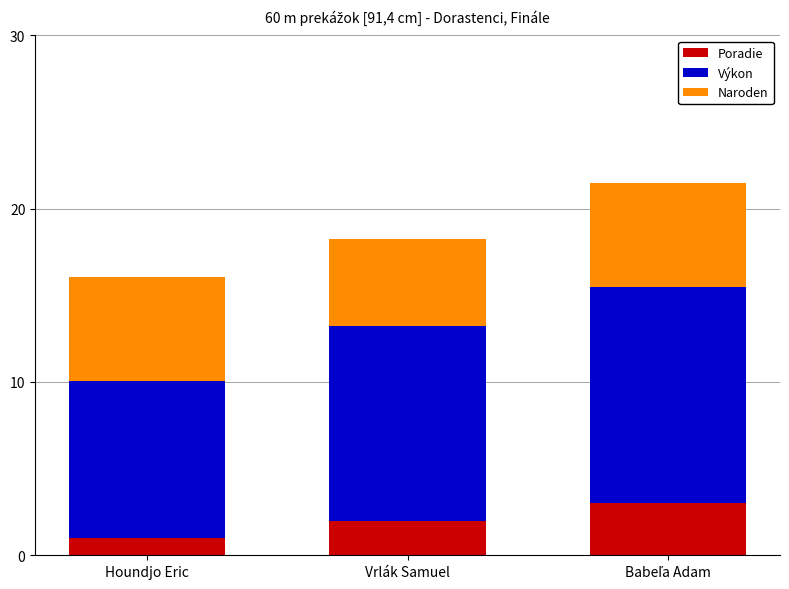

What is the maximum value for Poradie?

3.0